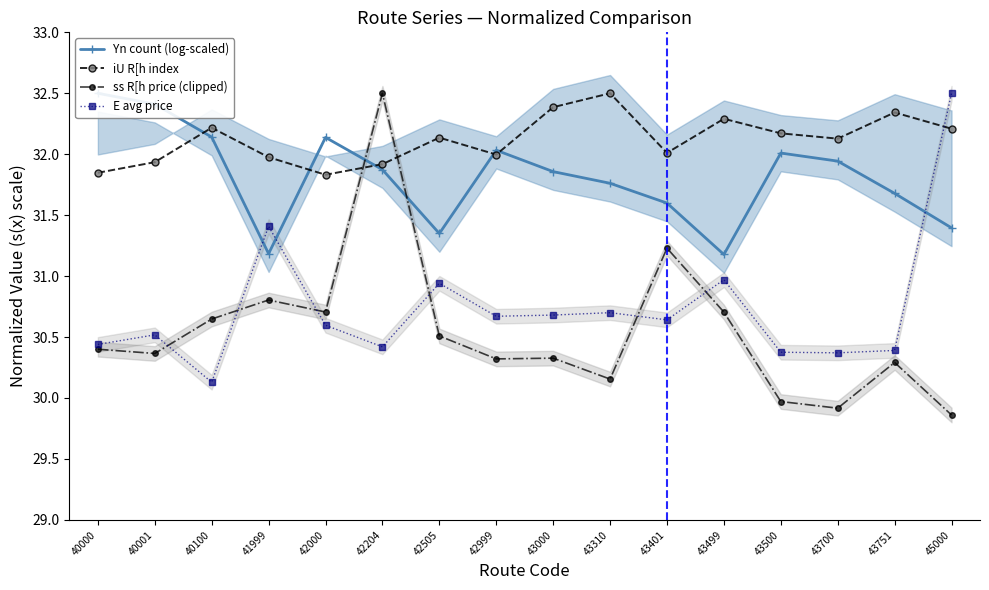

Reading left to right, what are all the values shown in this chart?

Yn count (log-scaled): 40000=32.5	40001=32.4	40100=32.1	41999=31.2	42000=32.1	42204=31.9	42505=31.3	42999=32.0	43000=31.9	43310=31.8	43401=31.6	43499=31.2	43500=32.0	43700=31.9	43751=31.7	45000=31.4
iU R[h index: 40000=31.8	40001=31.9	40100=32.2	41999=32.0	42000=31.8	42204=31.9	42505=32.1	42999=32.0	43000=32.4	43310=32.5	43401=32.0	43499=32.3	43500=32.2	43700=32.1	43751=32.3	45000=32.2
ss R[h price (clipped): 40000=30.4	40001=30.4	40100=30.6	41999=30.8	42000=30.7	42204=32.5	42505=30.5	42999=30.3	43000=30.3	43310=30.2	43401=31.2	43499=30.7	43500=30.0	43700=29.9	43751=30.3	45000=29.9
E avg price: 40000=30.4	40001=30.5	40100=30.1	41999=31.4	42000=30.6	42204=30.4	42505=30.9	42999=30.7	43000=30.7	43310=30.7	43401=30.6	43499=31.0	43500=30.4	43700=30.4	43751=30.4	45000=32.5